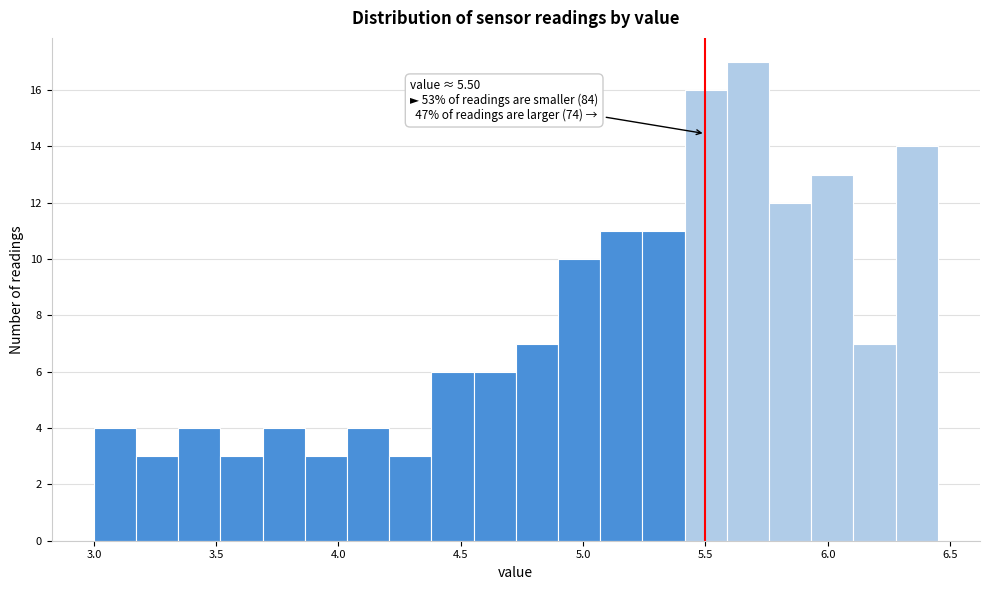

Read against the x-axis, roughly where is the centre of the tallest bar?

5.65